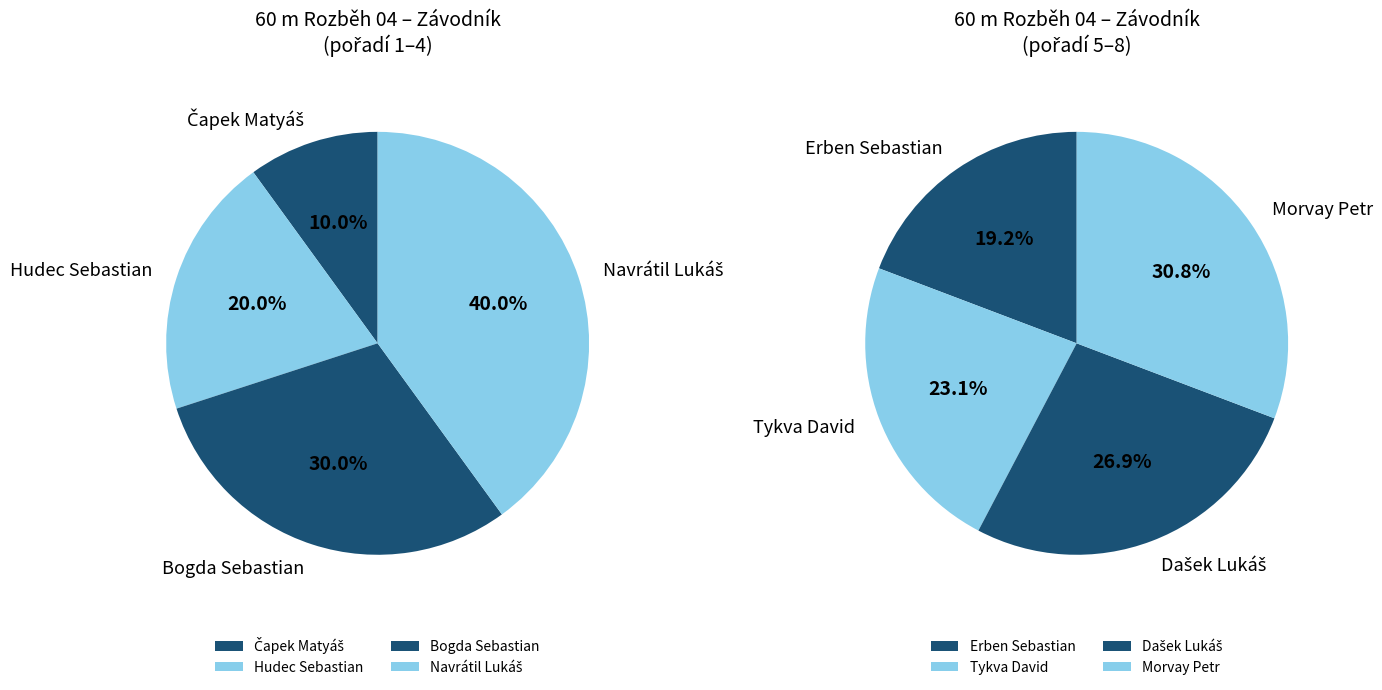

Do Morvay Petr and Čapek Matyáš together represent more than half of the pie?

No